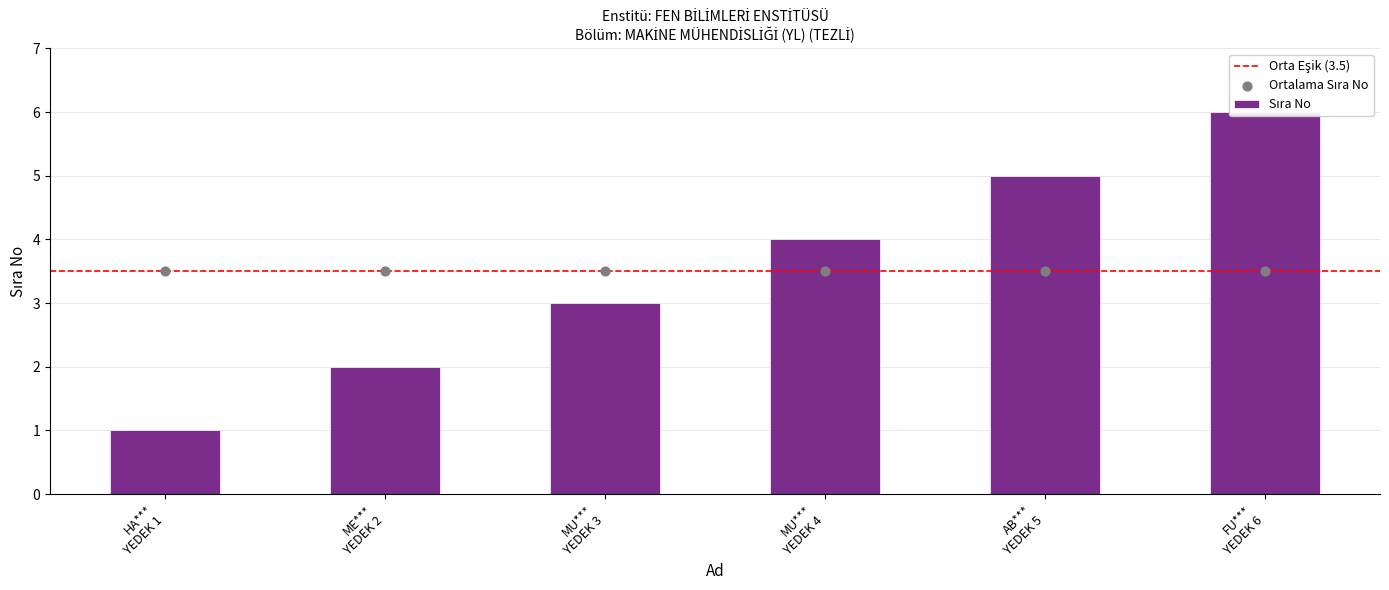

What is the change in value from HA*** YEDEK 1 to ME*** YEDEK 2?

+1